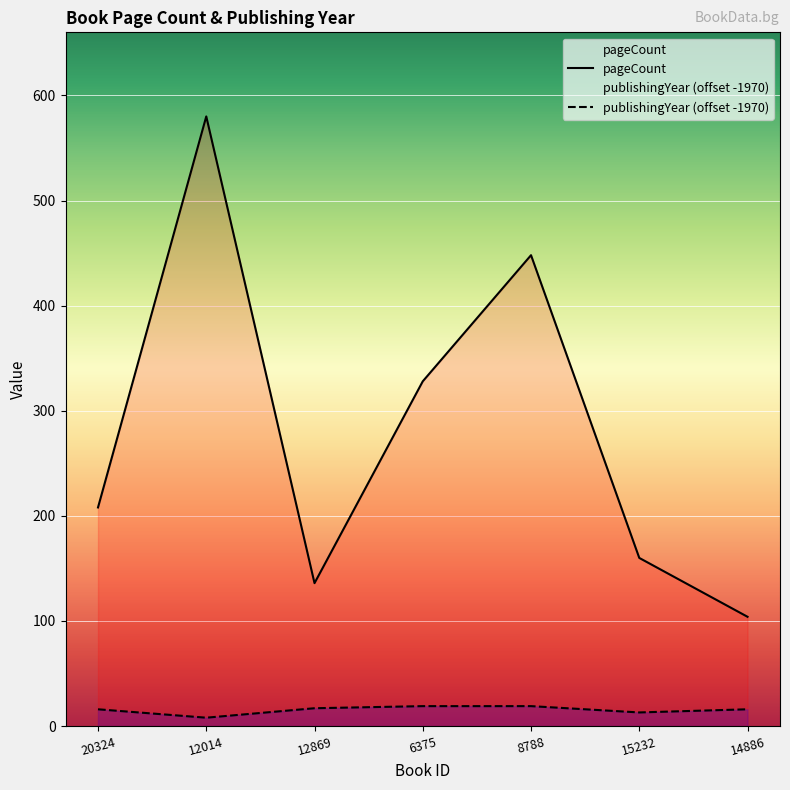

True or false: publishingYear has more than 1 points higher than both neighbors.

False